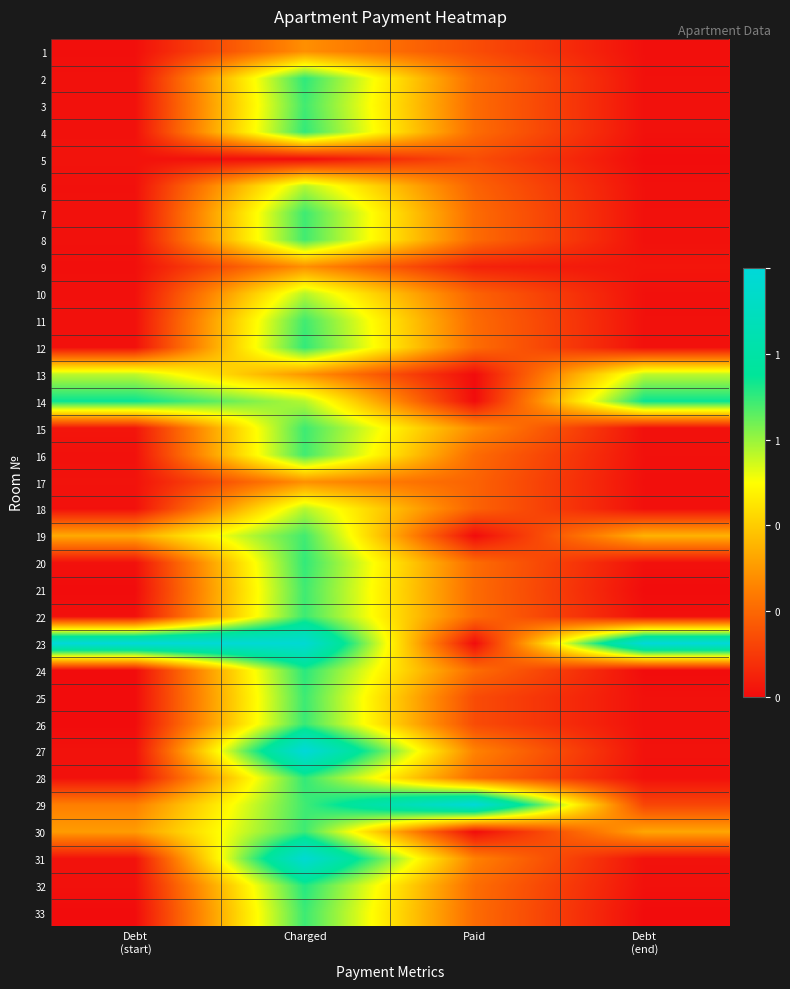

What is the total value across all series at Debt
(end)?

3.3